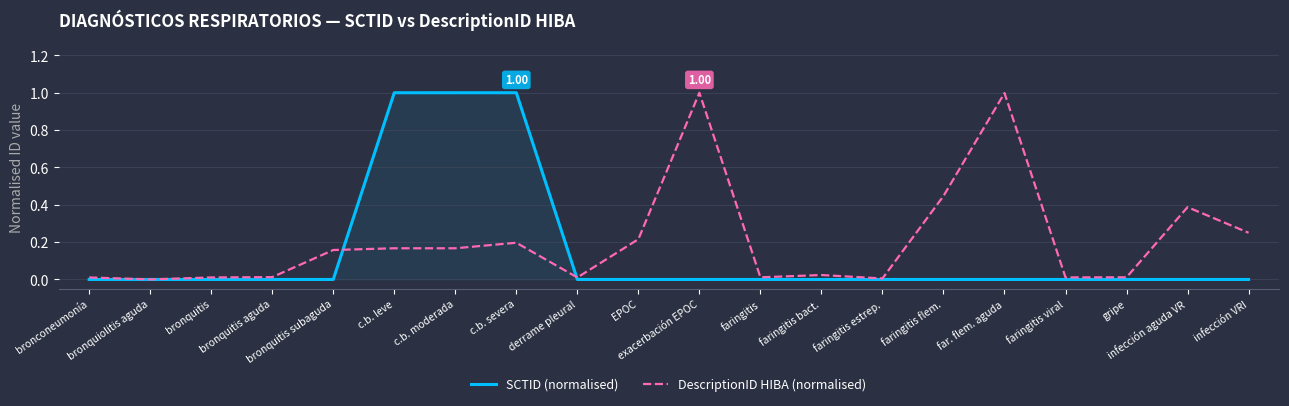

What is the greatest value displayed?

1.0